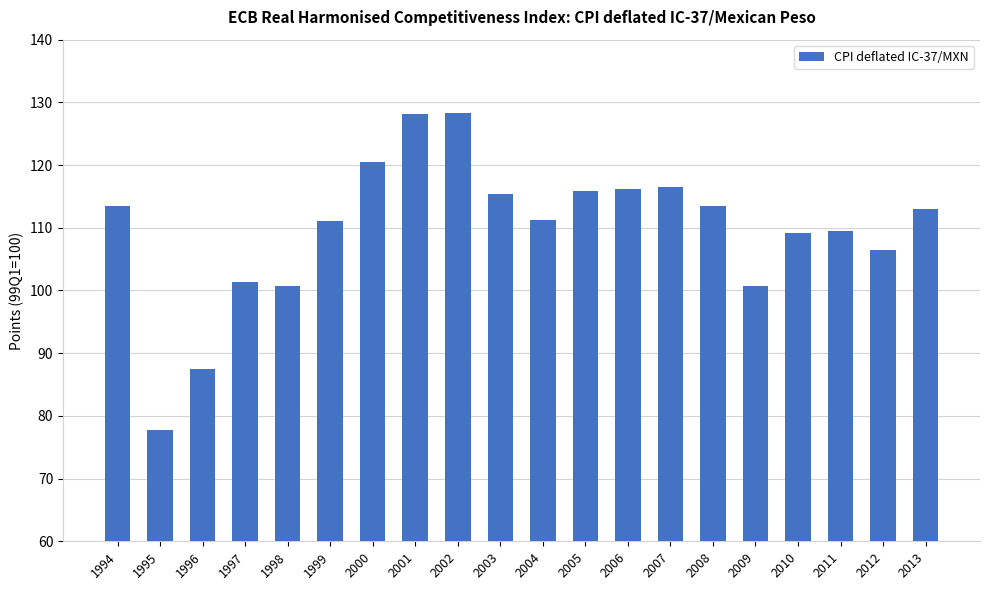

What is the maximum value shown in the chart?

128.3